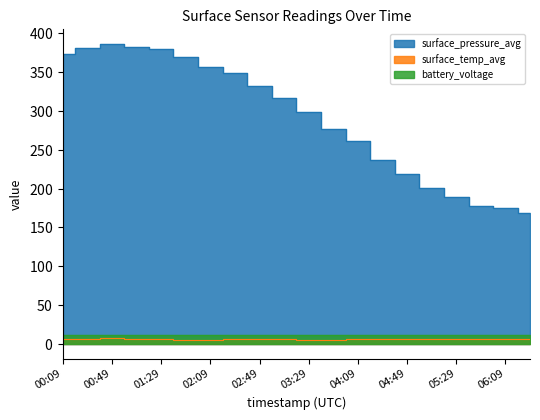

True or false: surface_temp_avg and surface_pressure_avg intersect in this chart.

False